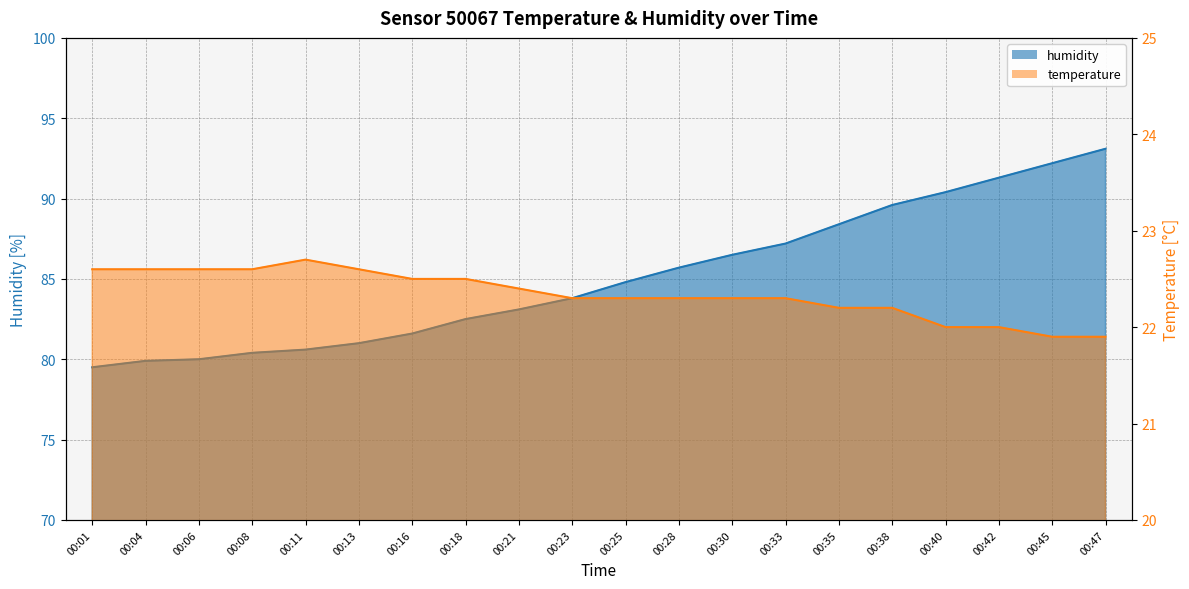

True or false: temperature and humidity intersect in this chart.

False